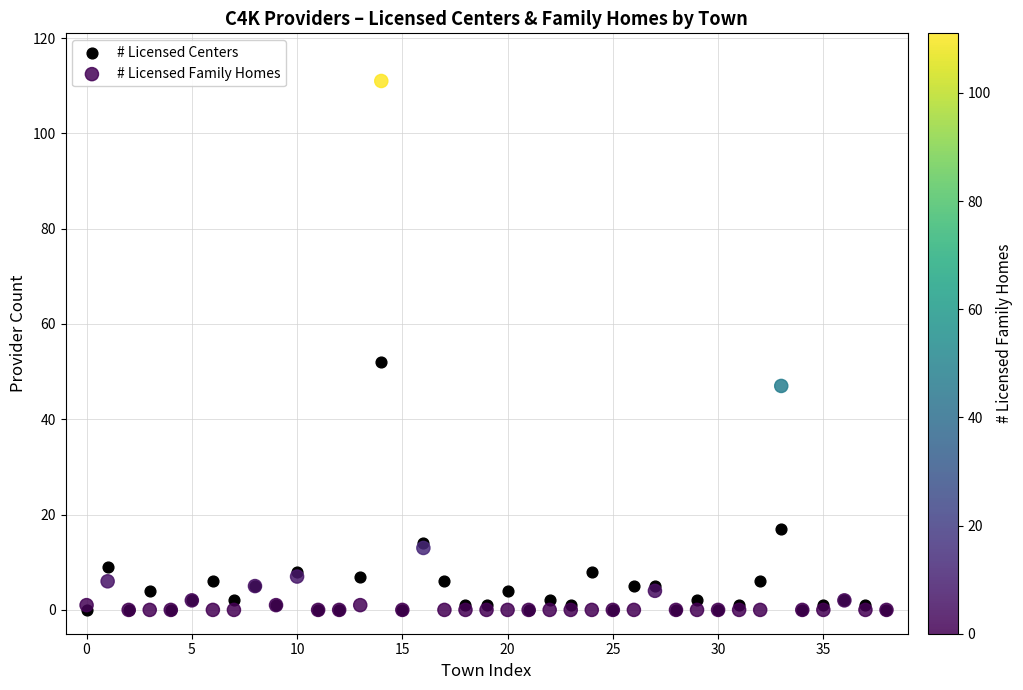

In the # Licensed Family Homes series, what Y value is closest to 55?

47